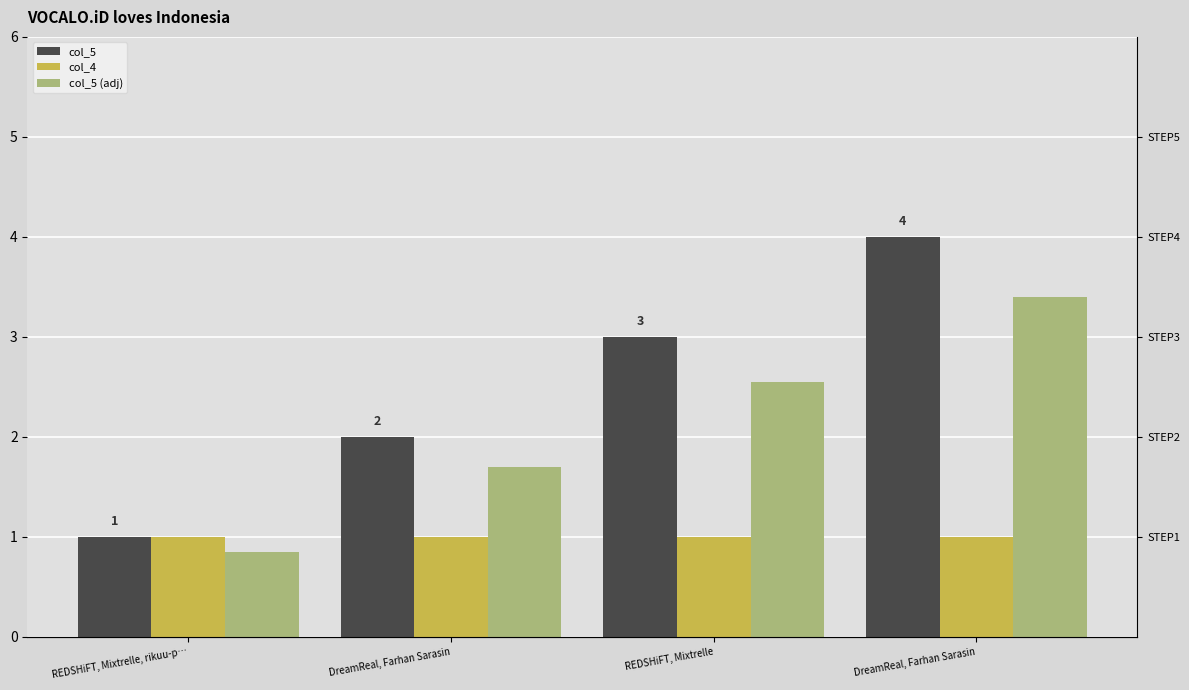

Is the value of col_4 at REDSHiFT, Mixtrelle greater than the value of col_5 (adj) at REDSHiFT, Mixtrelle, rikuu-p…?

Yes